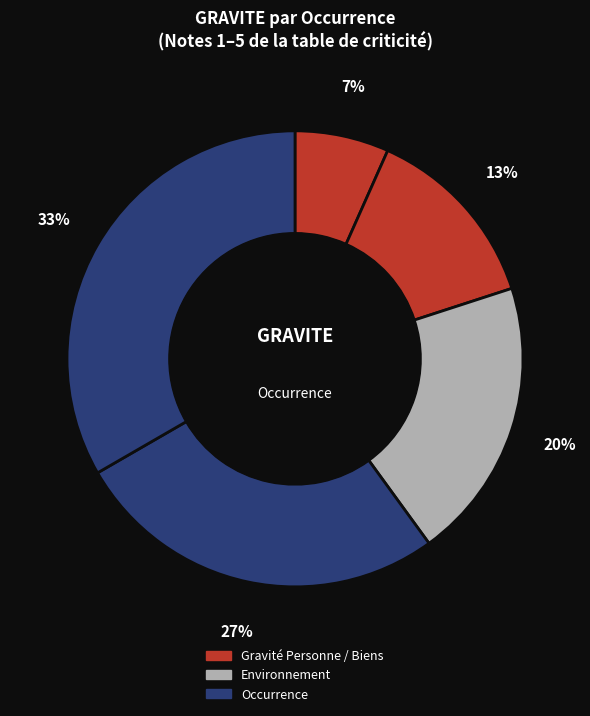

Is there any slice that represents more than half of the pie?

No